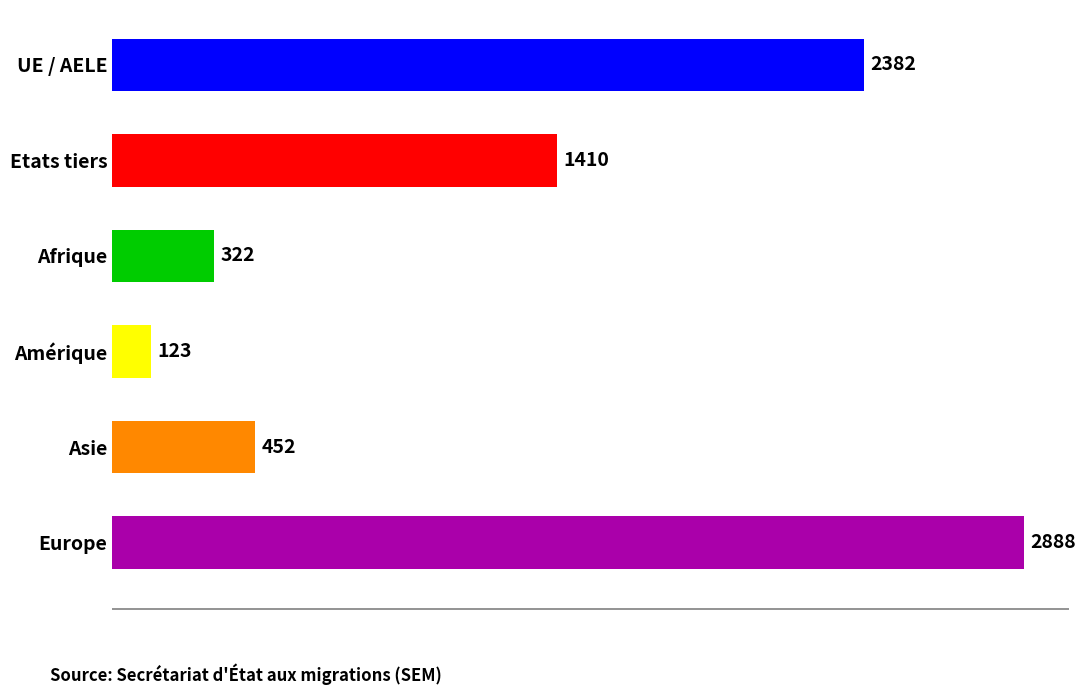

What is the sum of all values?

7577